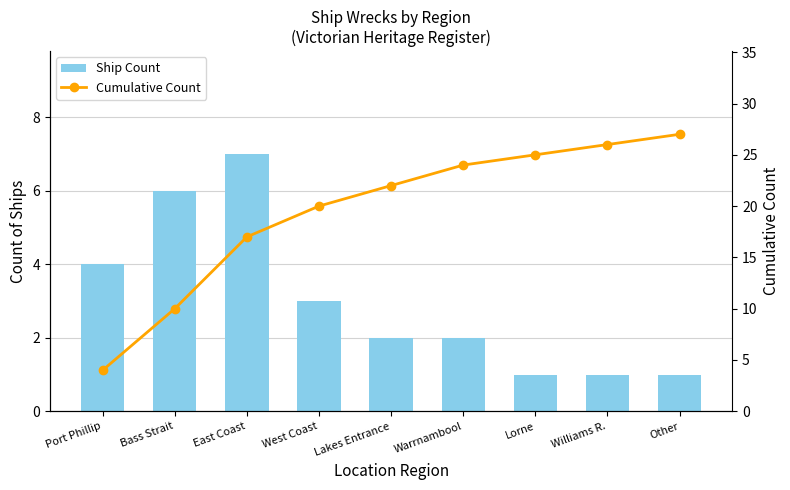

What is the sum of the Ship Count values at Other and Warrnambool?

3